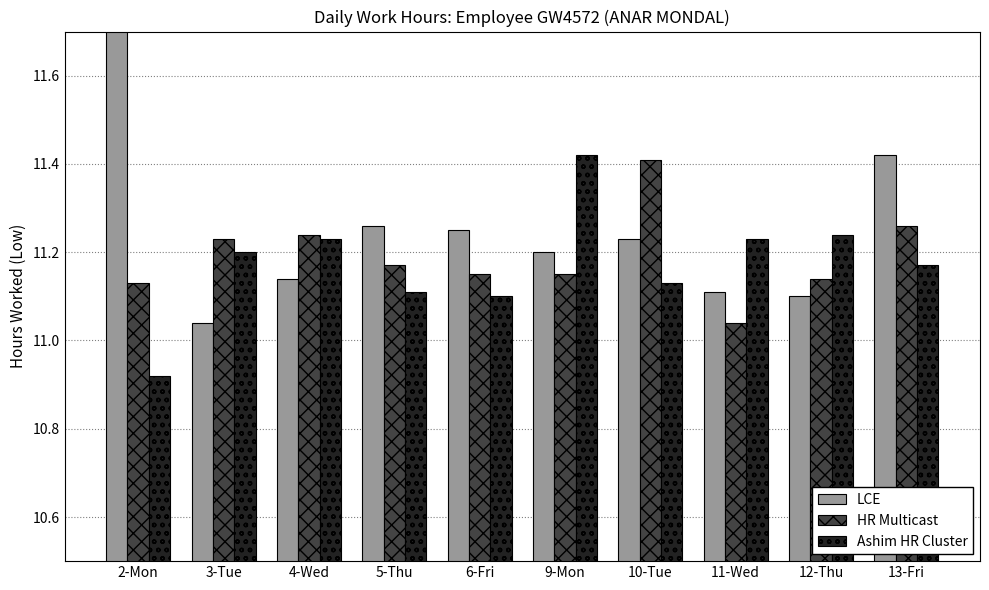

Rank the series at 3-Tue from lowest to highest value.

LCE, Ashim HR Cluster, HR Multicast